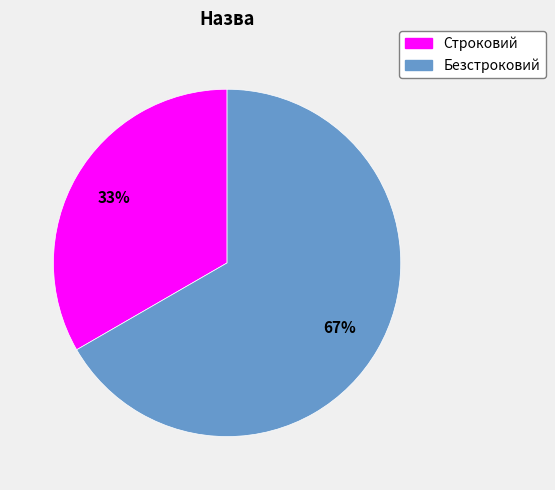

Does Безстроковий represent more than half of the total?

Yes